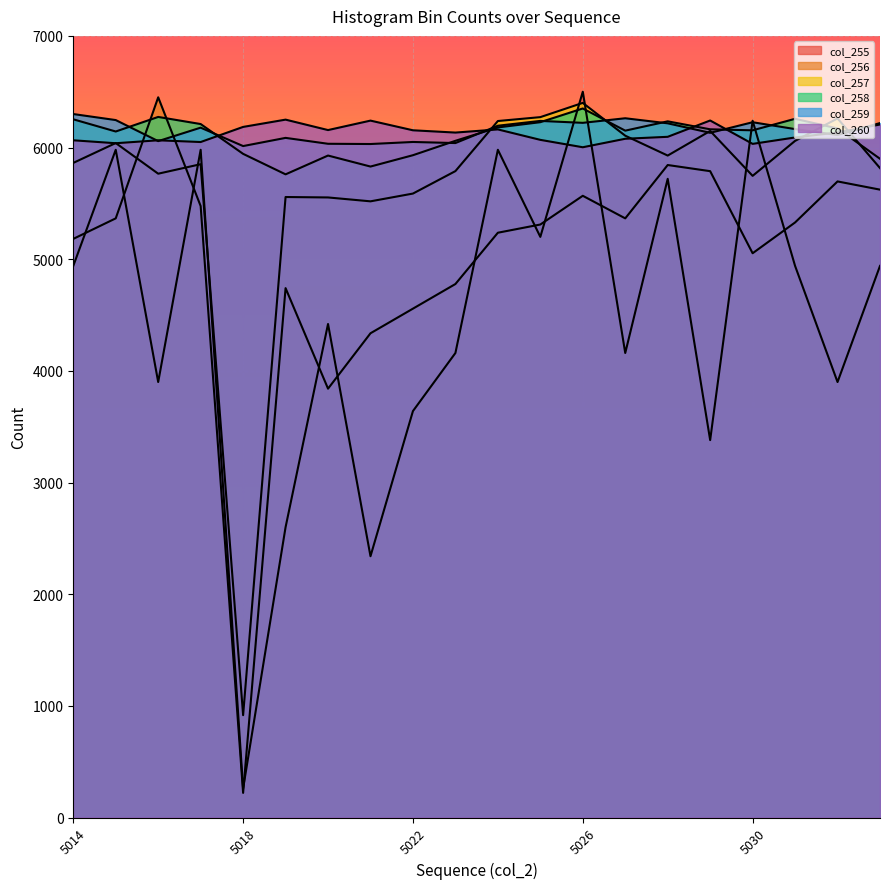

At which category is the sum across all series the highest?

5026